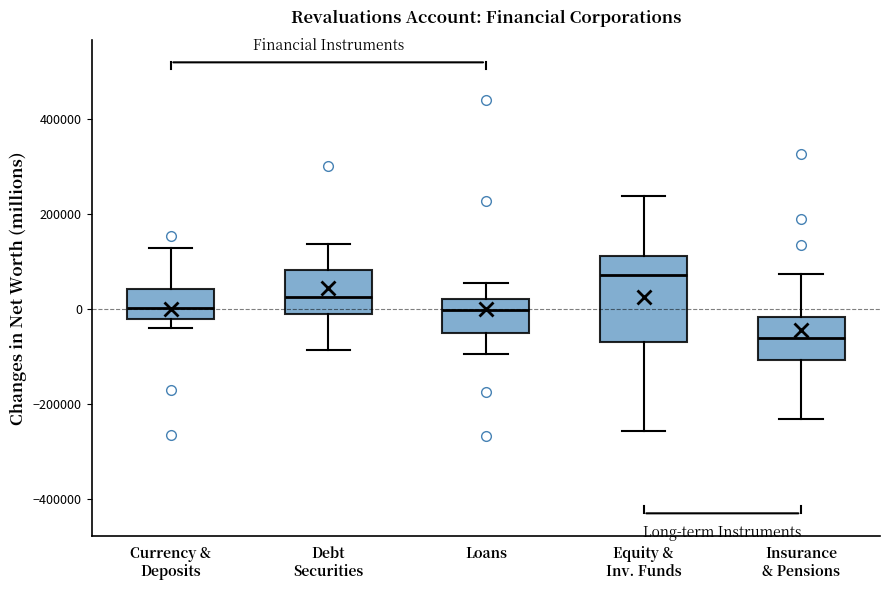

Which box has the highest median line?

Equity & Inv. Funds